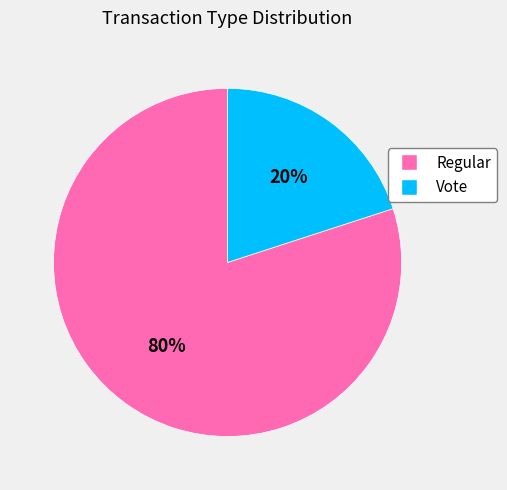

Which category has the biggest portion of the pie?

Regular